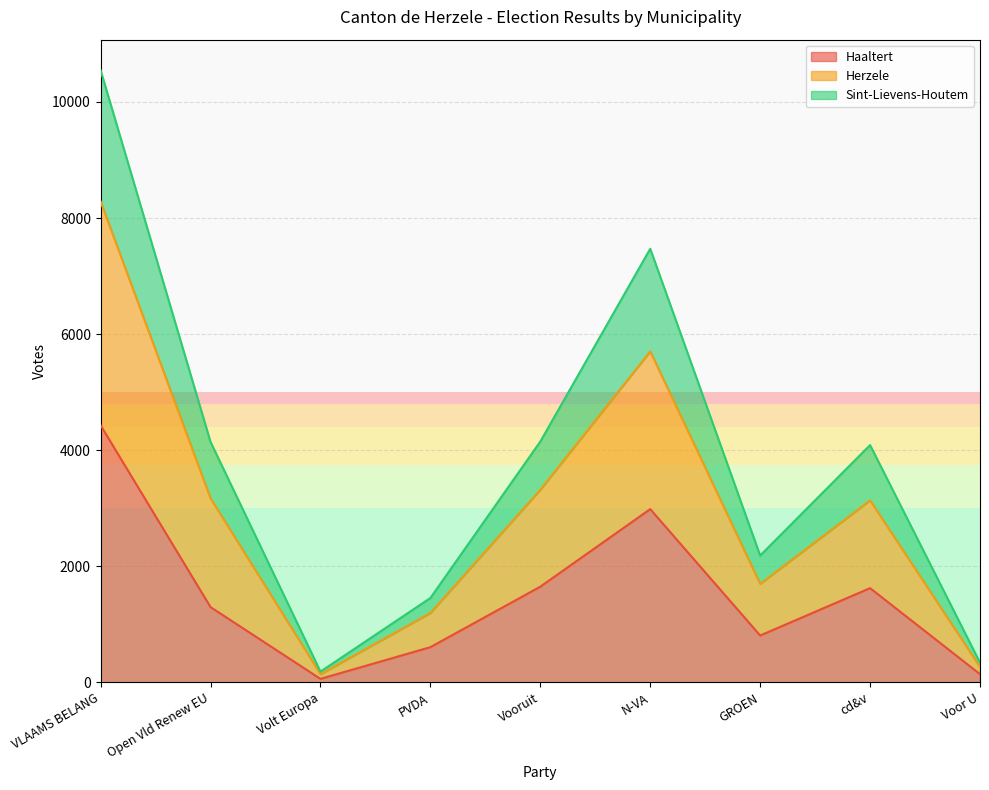

The value of Haaltert at GROEN is 809. True or false?

True